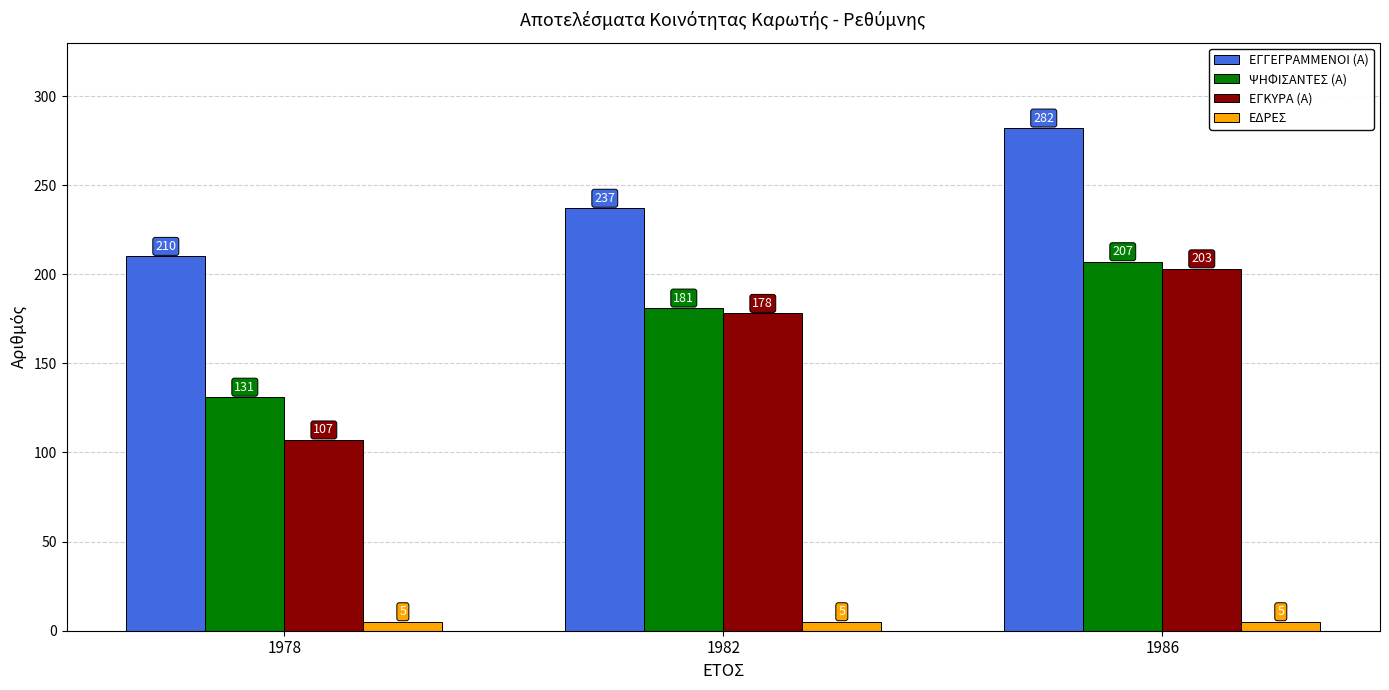

What is the value of the ΕΓΚΥΡΑ (Α) bar at the 3rd from the left?

203